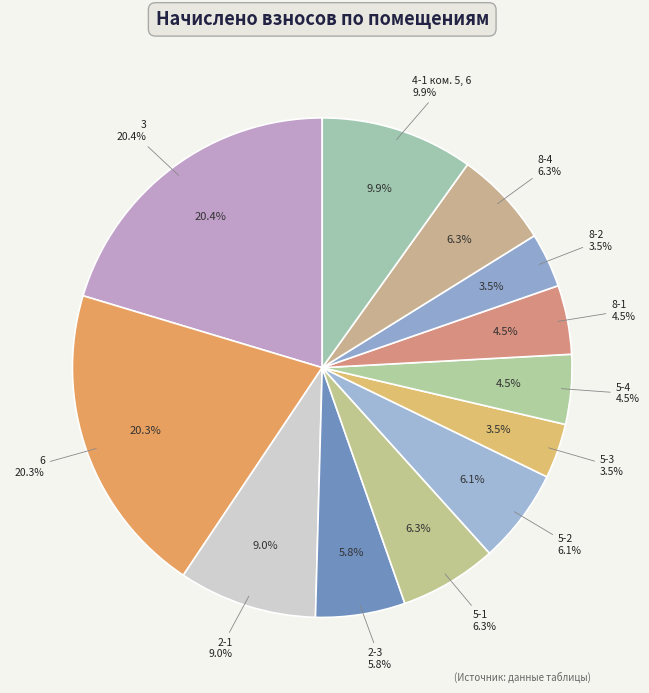

How many segments does this pie chart have?

12